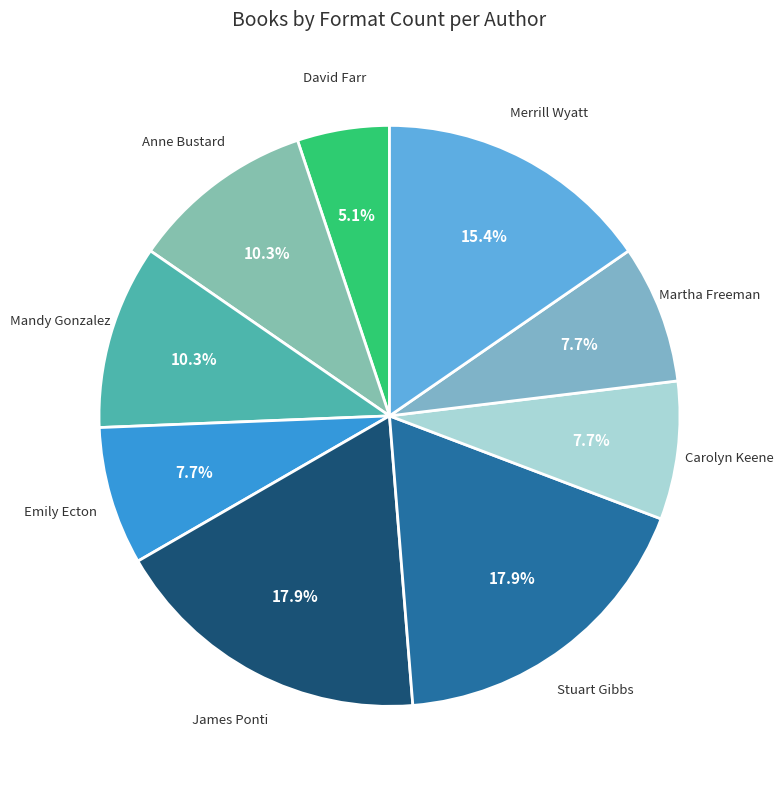

Is there a majority slice in this chart?

No